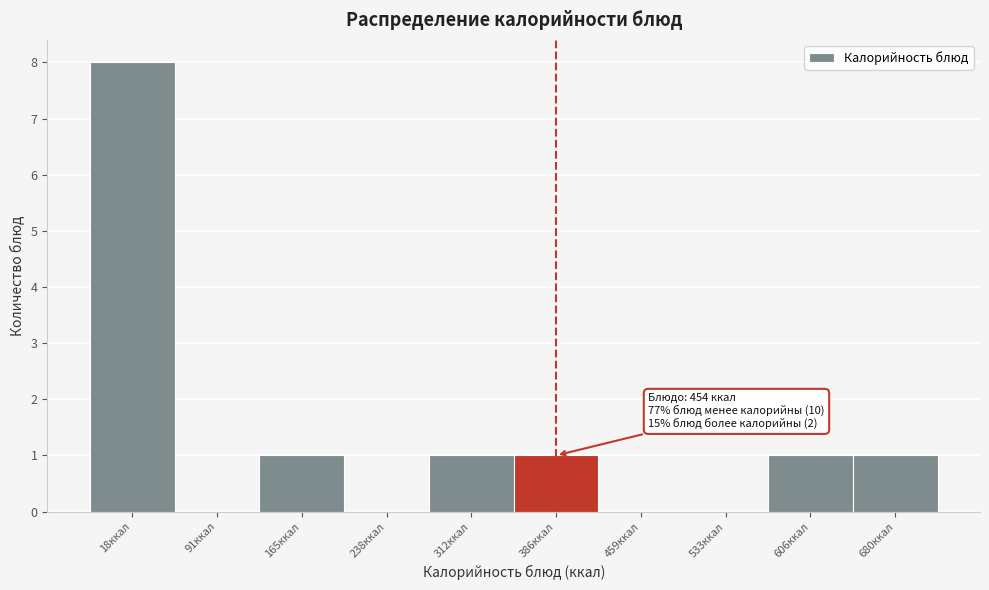

Reading left to right, list all the values displayed in this chart.

18ккал=8	91ккал=0	165ккал=1	238ккал=0	312ккал=1	386ккал=1	459ккал=0	533ккал=0	606ккал=1	680ккал=1